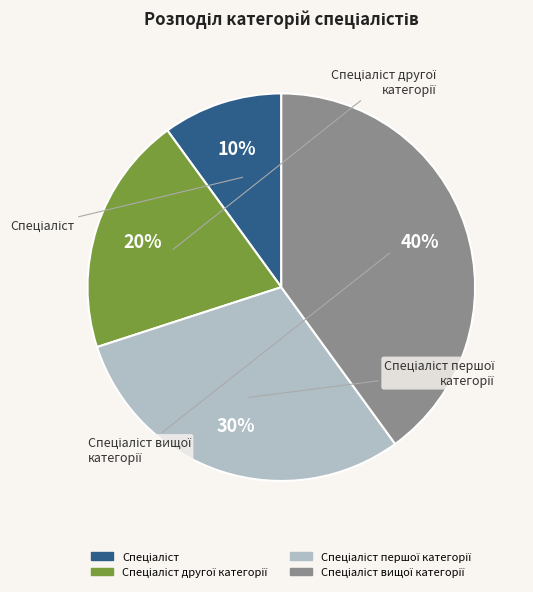

To the nearest percent, what is the difference between the largest and smallest slice percentages?

30%